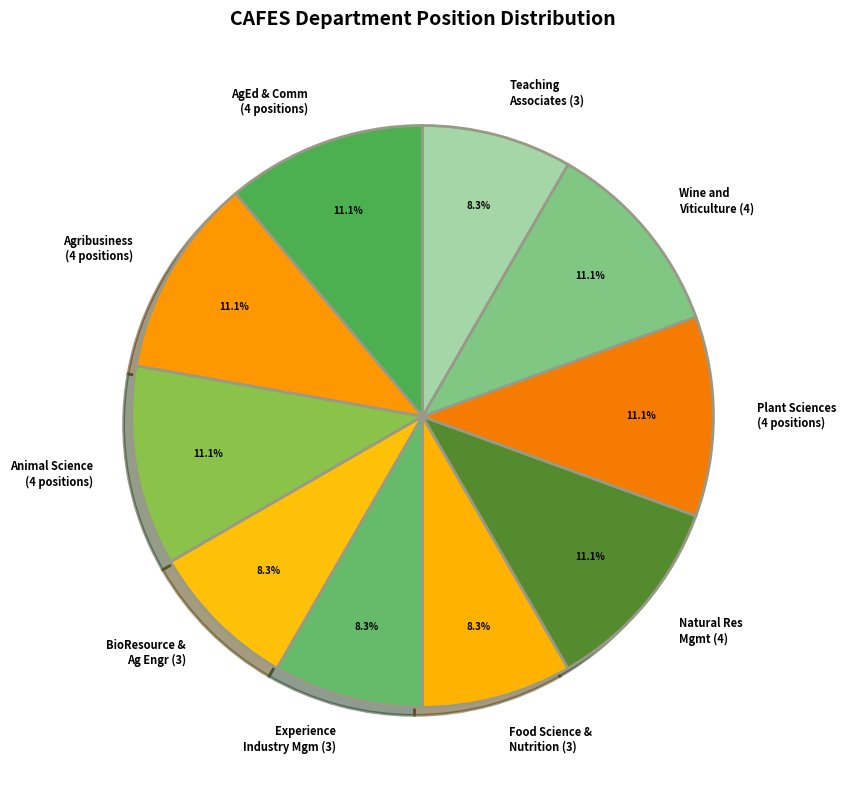

Does Food Science & Nutrition (3) represent more than half of the total?

No